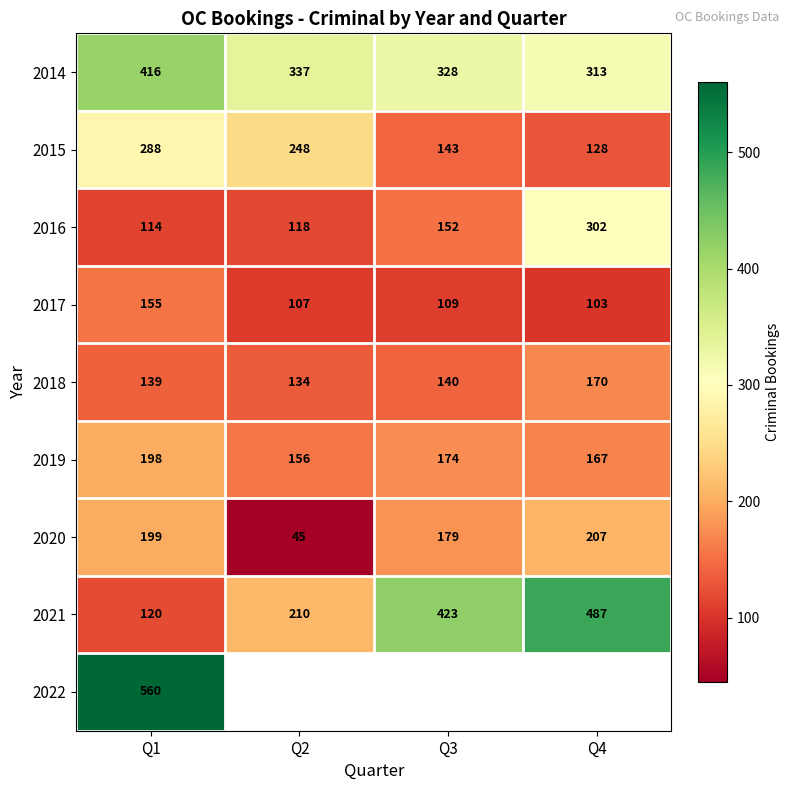

Between Q1 and Q3, which is larger?

Q1